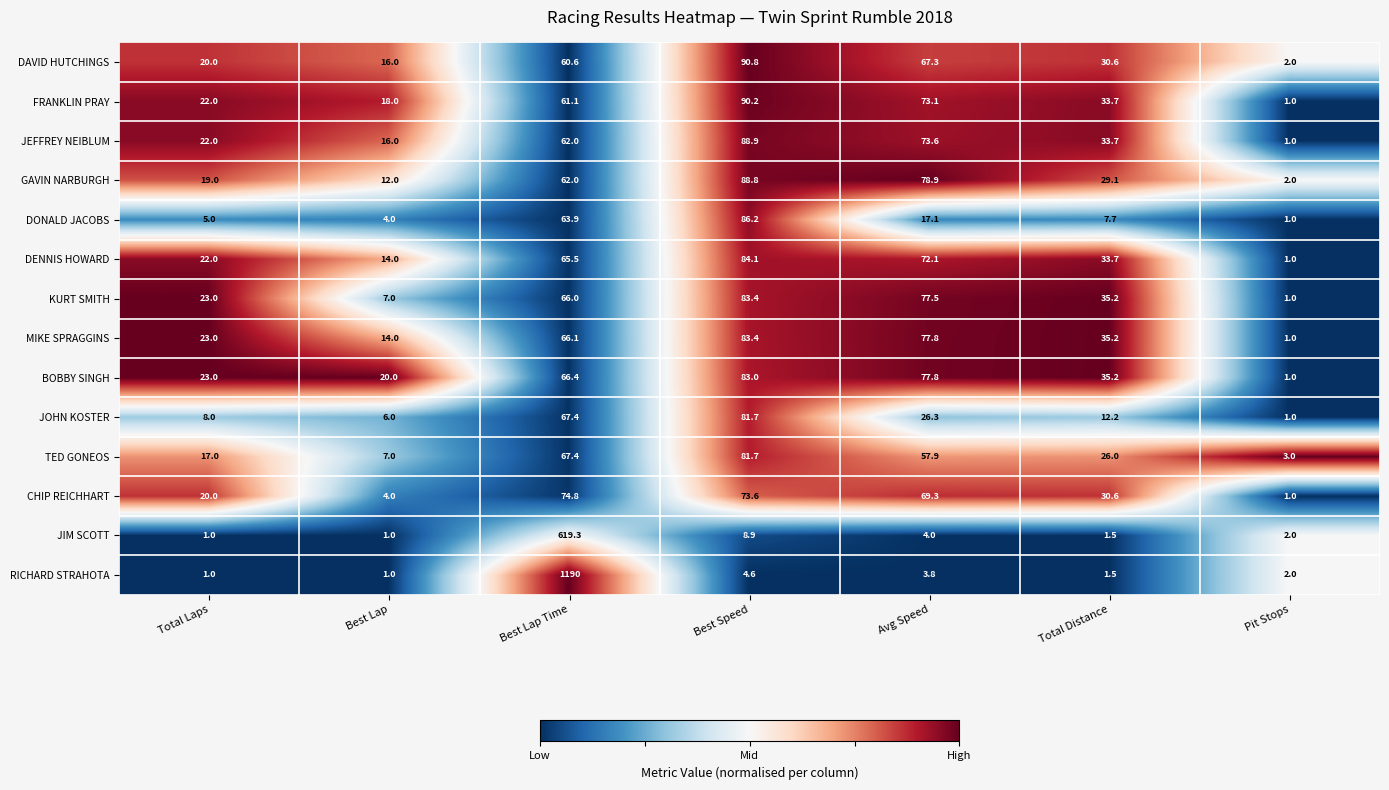

Read the JEFFREY NEIBLUM value at Total Laps.

22.0